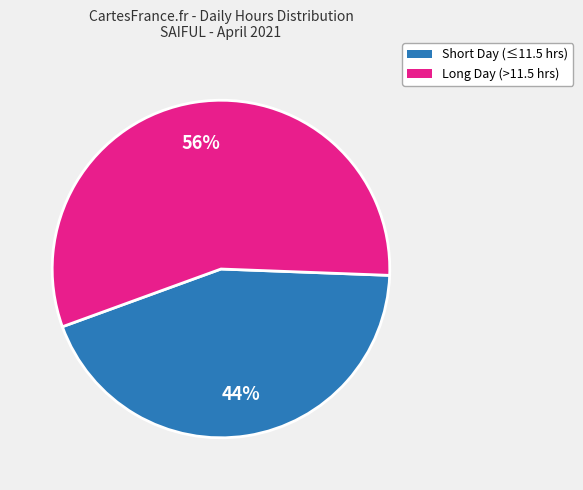

Is there any slice that represents more than half of the pie?

Yes